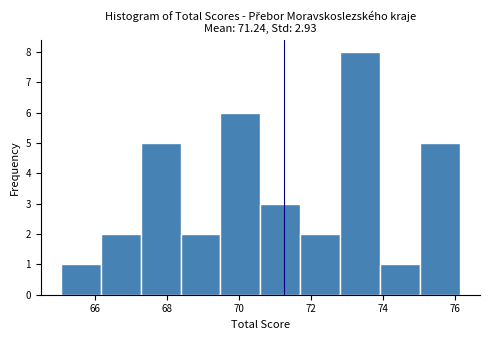

Which range on the x-axis has the tallest bar?

72.8 to 74.0